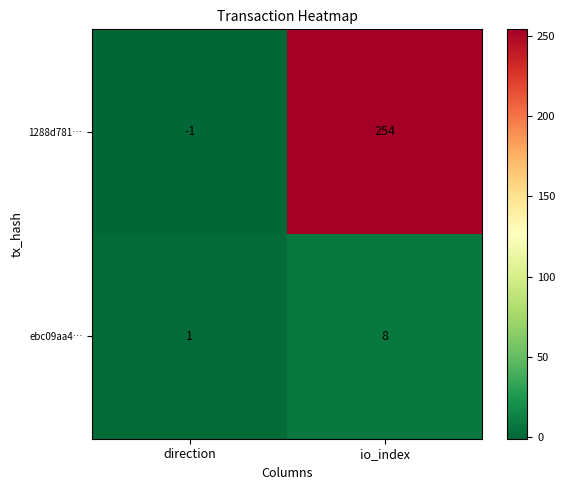

What is the difference between the highest and lowest values at io_index?

246